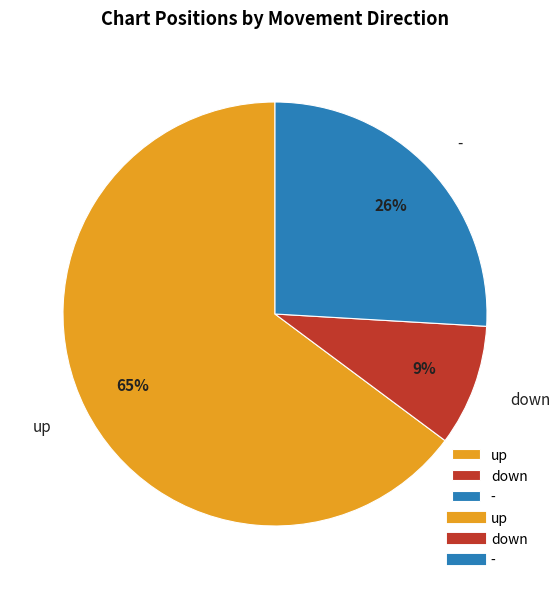

The - slice represents 26% of the pie. True or false?

True